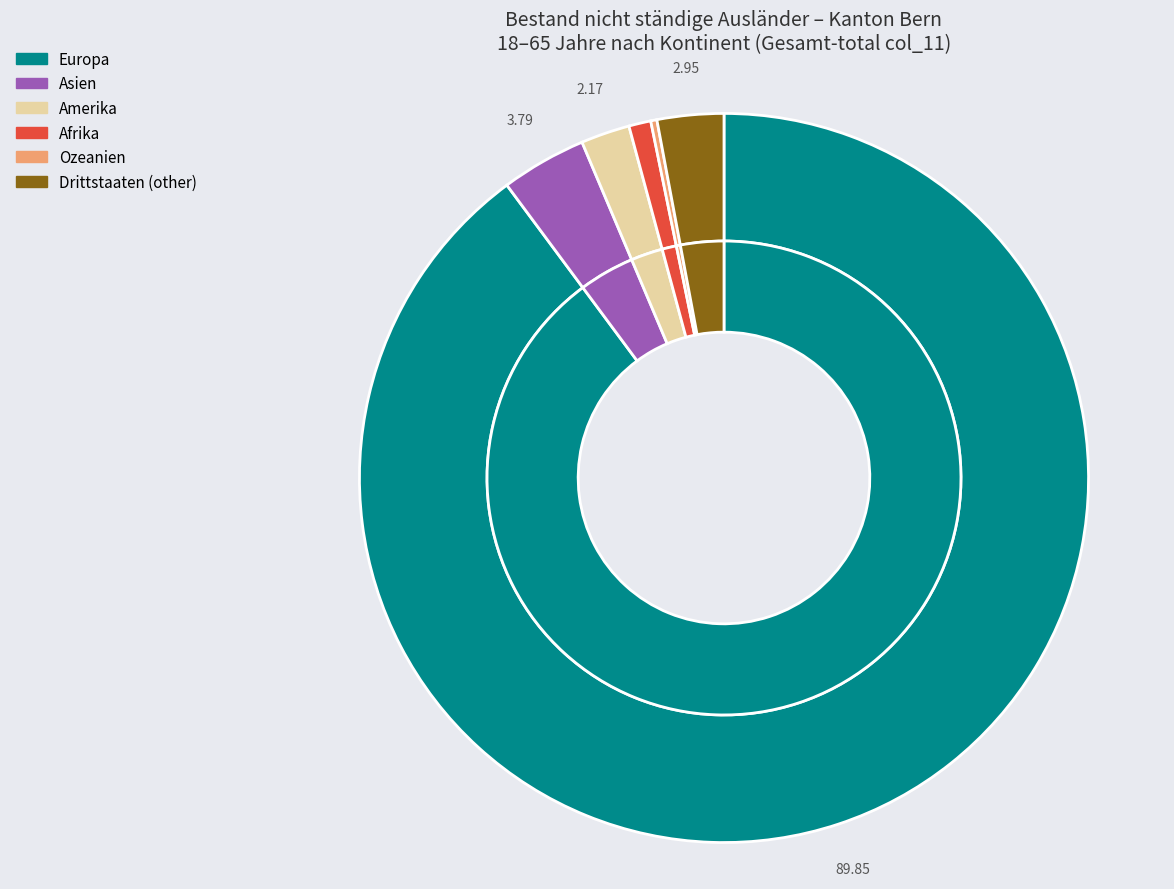

The Ozeanien slice represents 1% of the pie. True or false?

False